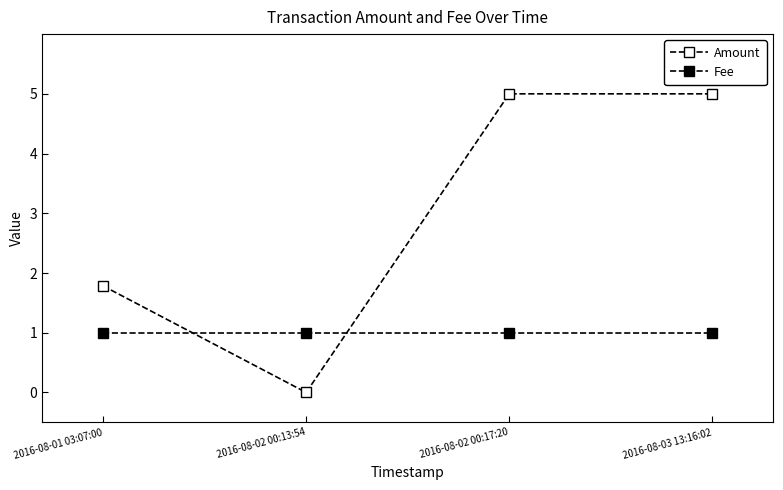

What is the spread (max minus min) of values at 2016-08-03 13:16:02?

4.0